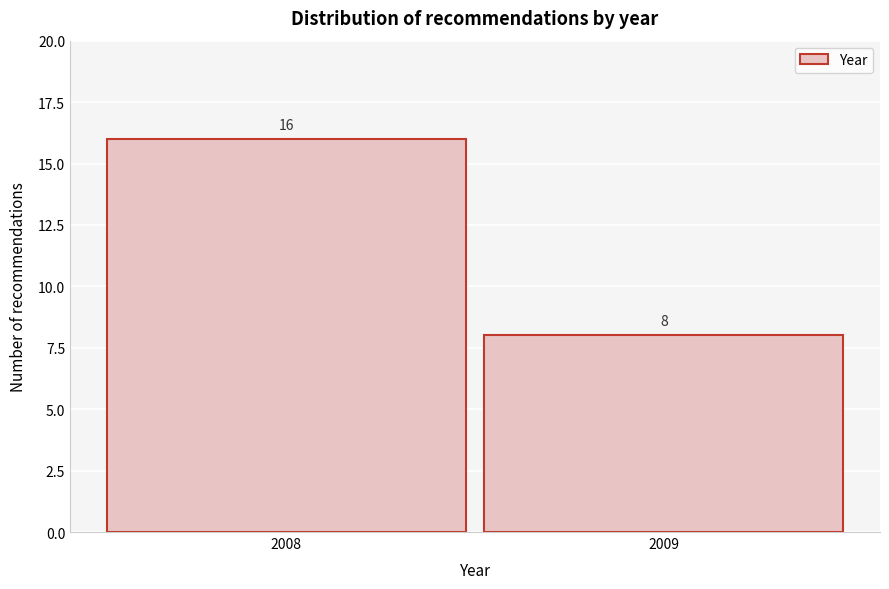

Reading left to right, list all the values displayed in this chart.

16	8